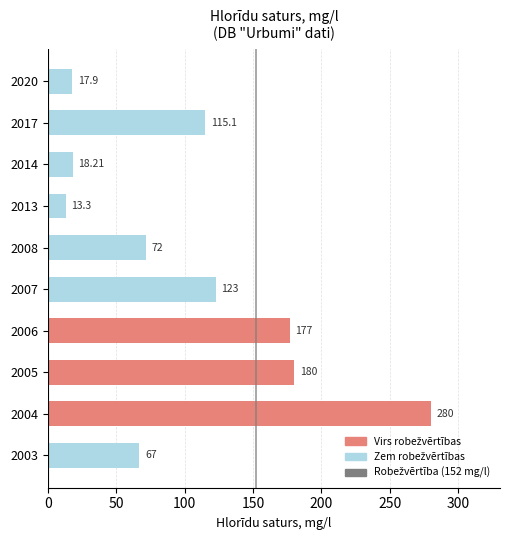

Does the chart contain any negative values?

No